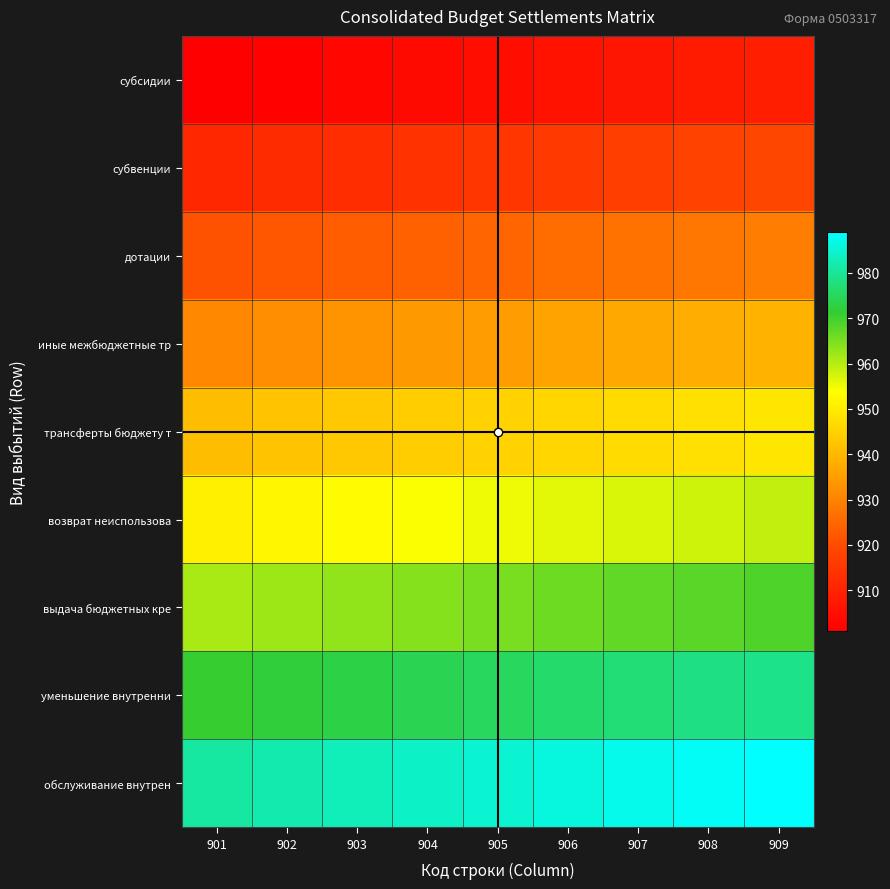

At 908, list the series in order from largest to smallest.

обслуживание внутрен, уменьшение внутренни, выдача бюджетных кре, возврат неиспользова, трансферты бюджету т, иные межбюджетные тр, дотации, субвенции, субсидии